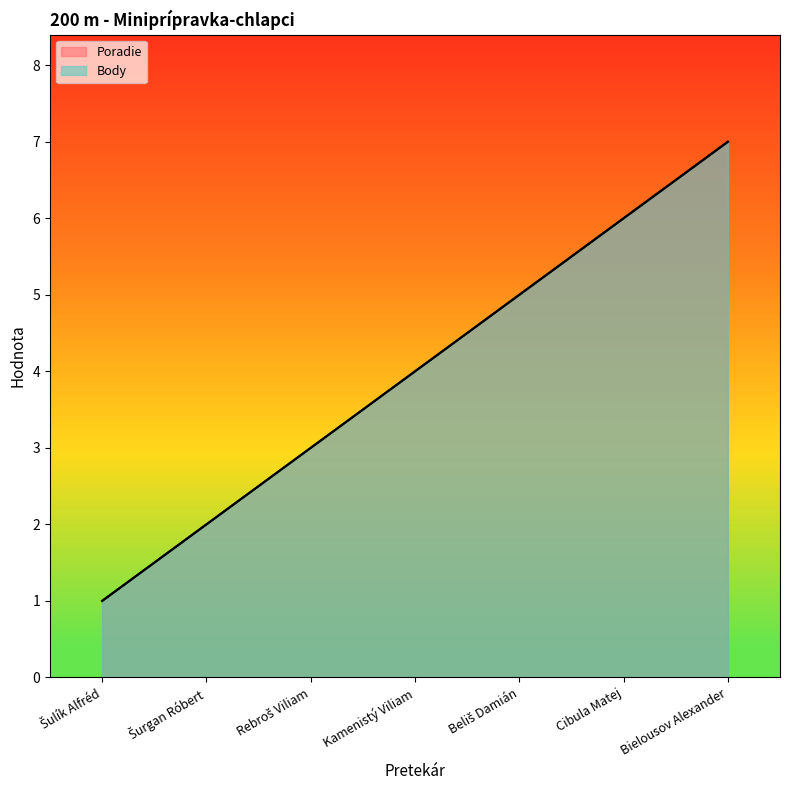

At how many categories does at least one series exceed 4?

3